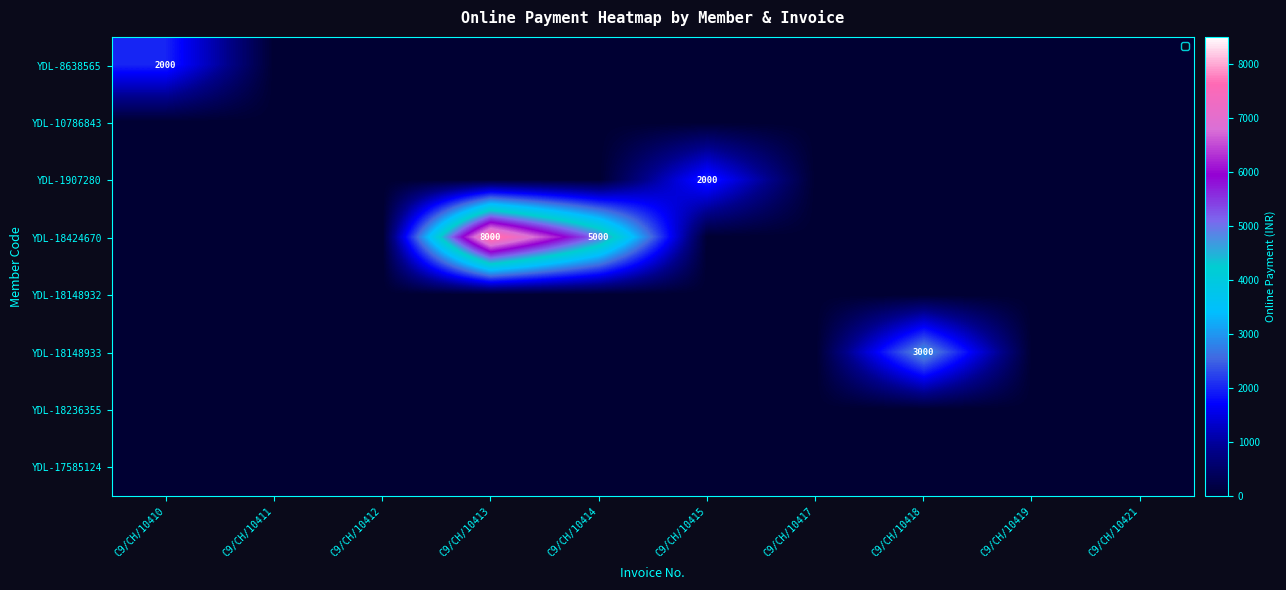

At which category is the sum across all series the highest?

C9/CH/10413